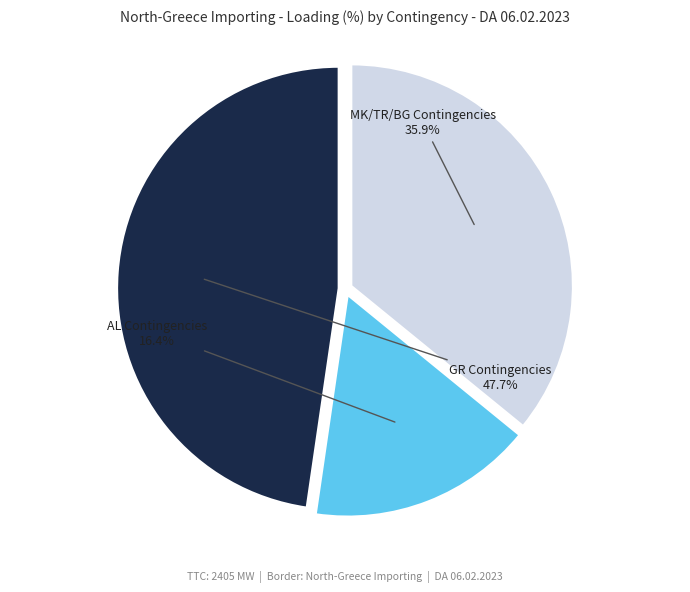

Between AL Contingencies and GR Contingencies, which is larger?

GR Contingencies